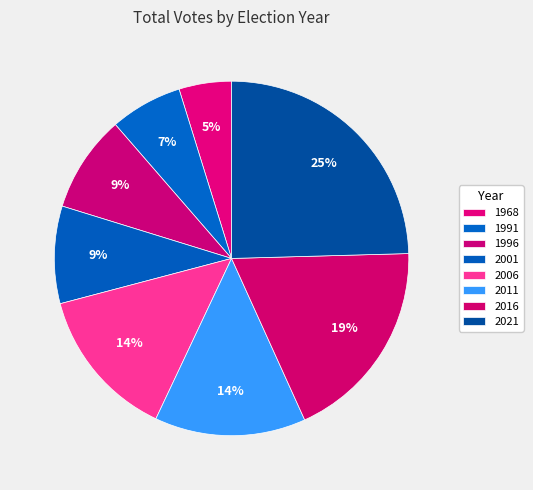

Does 1968 account for over 50% of the chart?

No